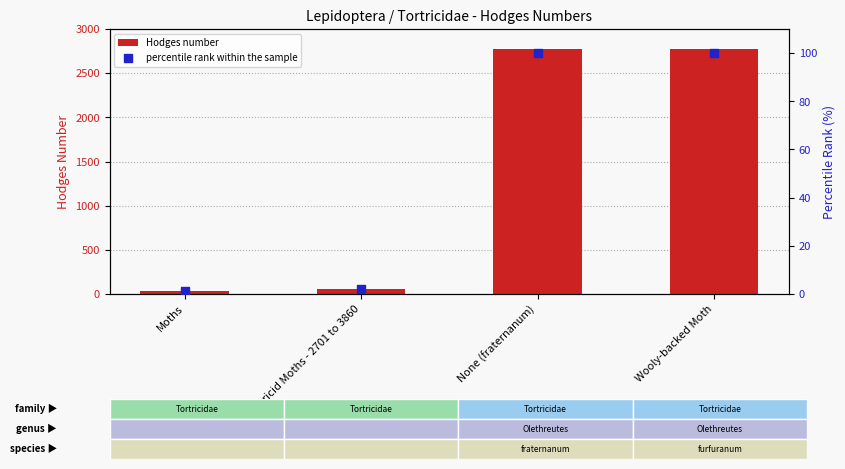

What are all the series names shown in the legend?

Hodges number, percentile rank within the sample